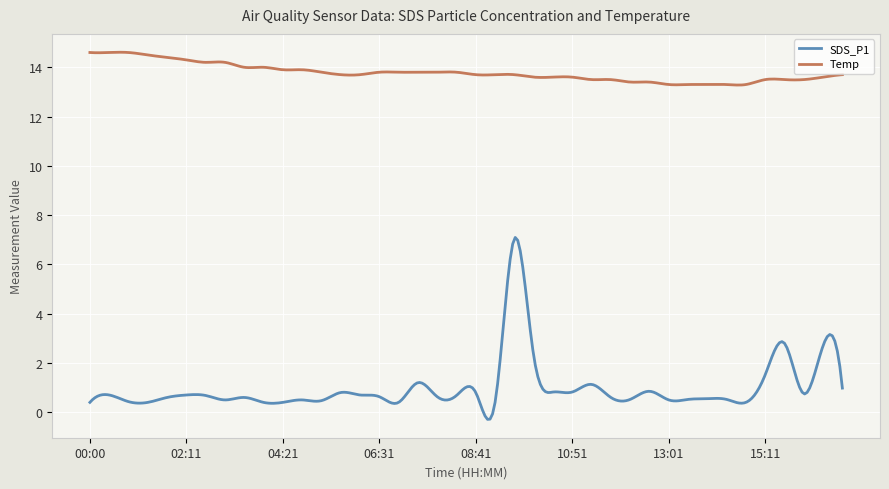

Which series has the widest spread of values?

SDS_P1